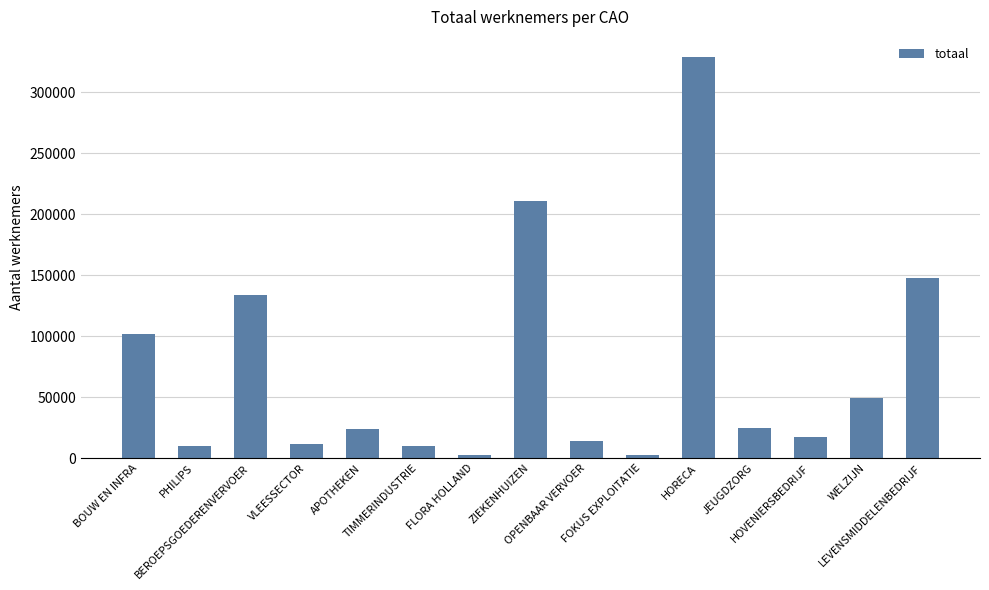

What is the minimum value shown in the chart?

2600